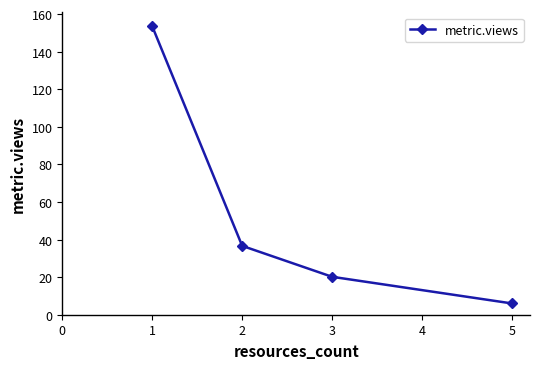

What is the difference between the second highest and minimum values?

30.6